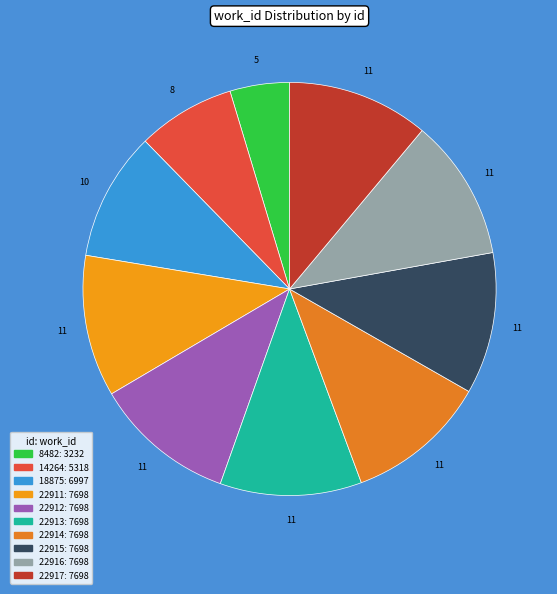

Count the number of slices in the pie.

10